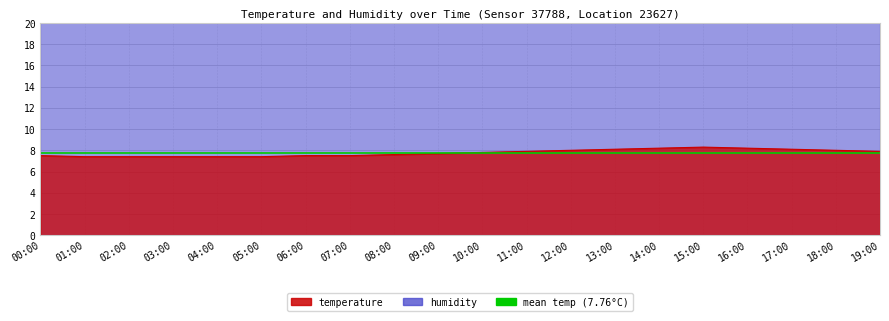

The chart shows a value of 4.7 at 10:00. True or false?

False